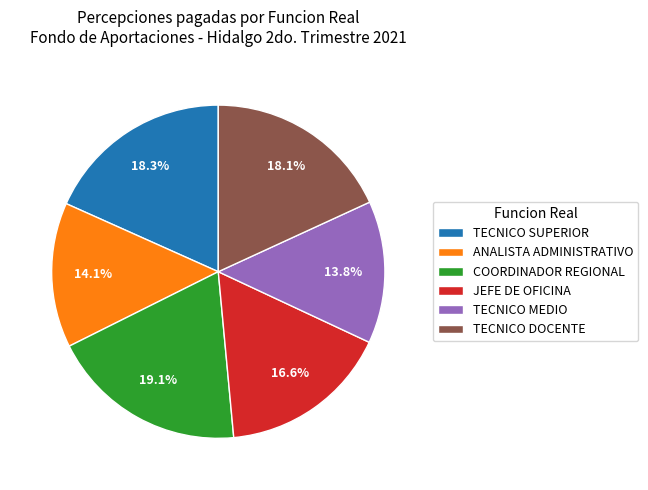

Is it true that COORDINADOR REGIONAL is 19% of the pie?

True